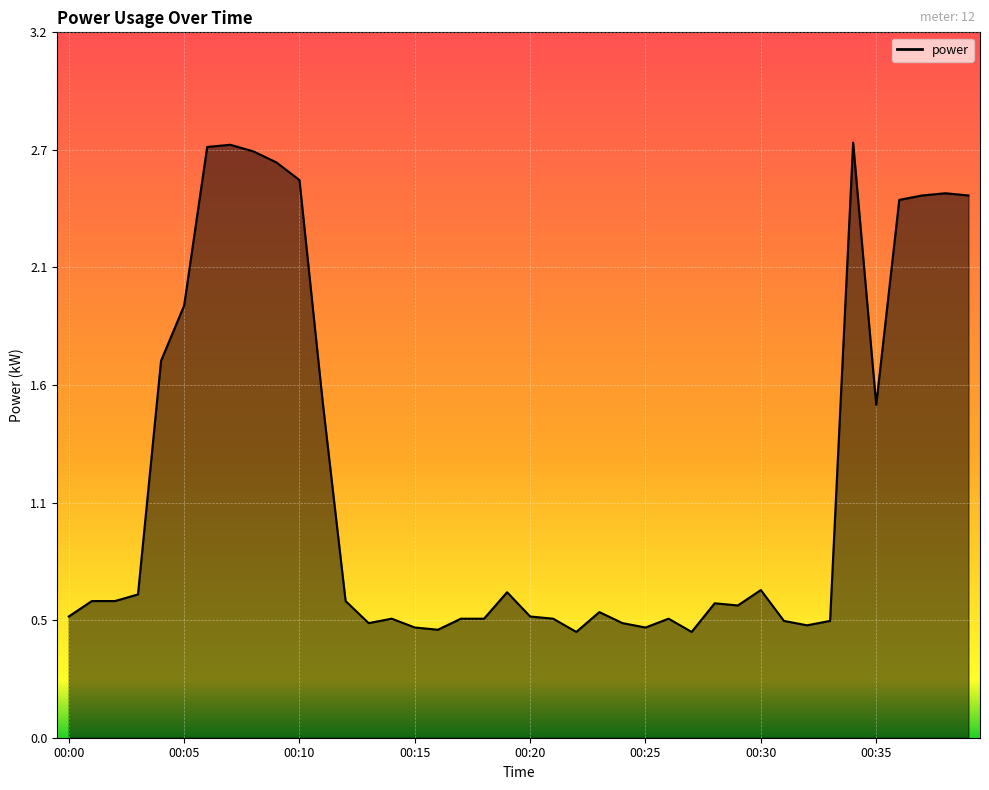

Does the chart have visible grid lines?

Yes